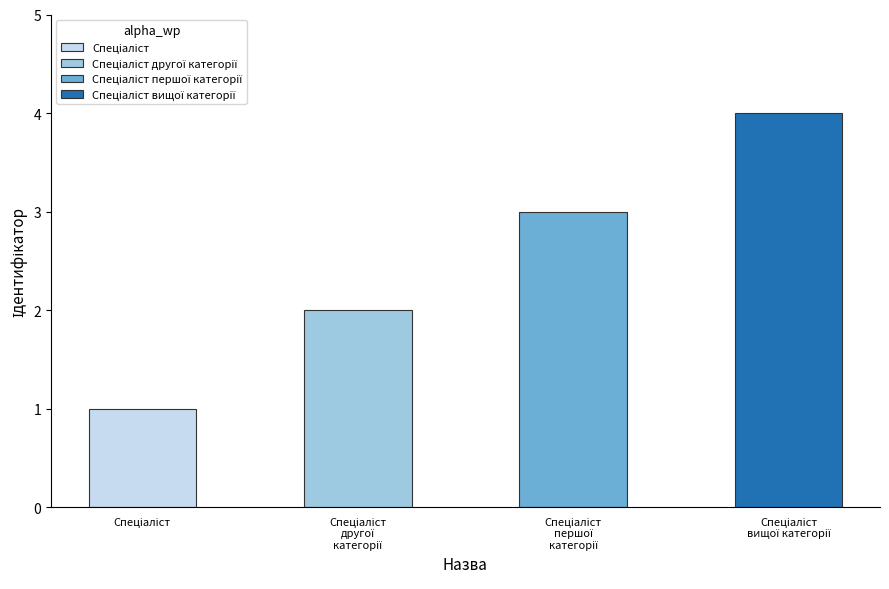

What is the difference between the values at Спеціаліст першої категорії and Спеціаліст другої категорії?

1